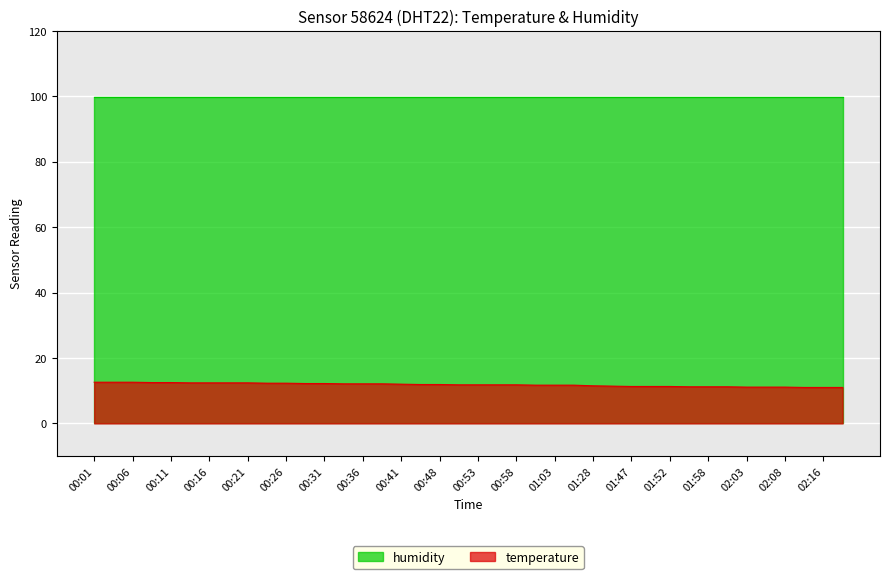

What is the sum of the values at 00:23 and 01:55?

23.5